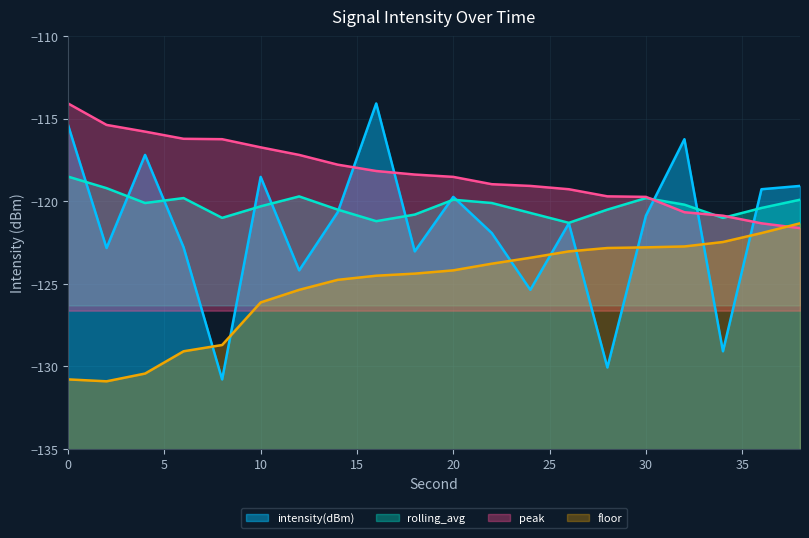

True or false: rolling_avg and peak intersect in this chart.

True